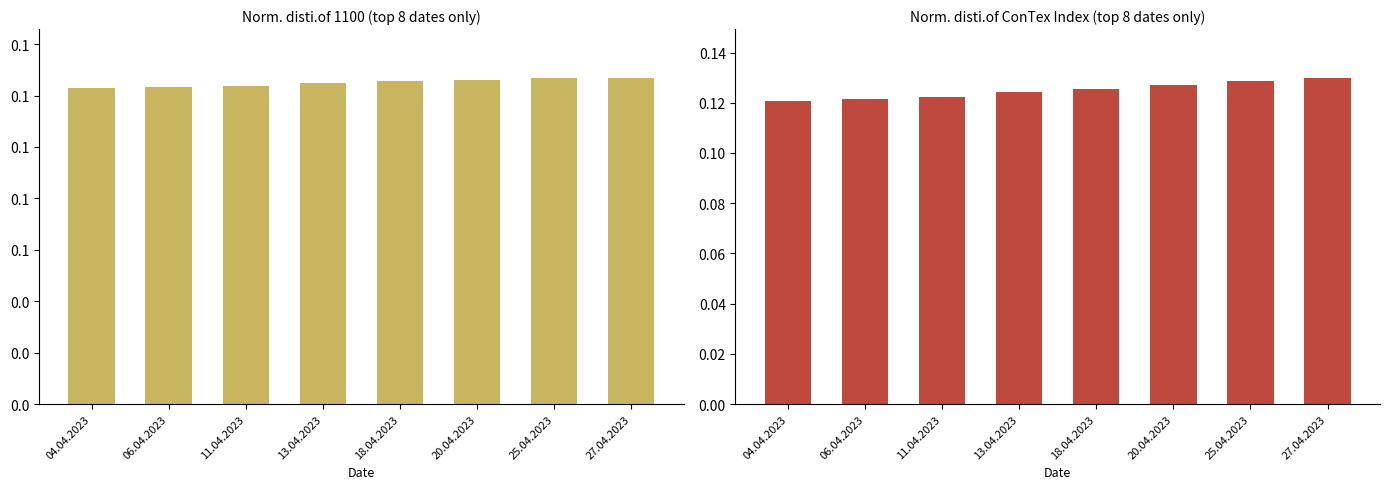

Rank the categories by value from highest to lowest.

27.04.2023, 25.04.2023, 20.04.2023, 18.04.2023, 13.04.2023, 11.04.2023, 06.04.2023, 04.04.2023